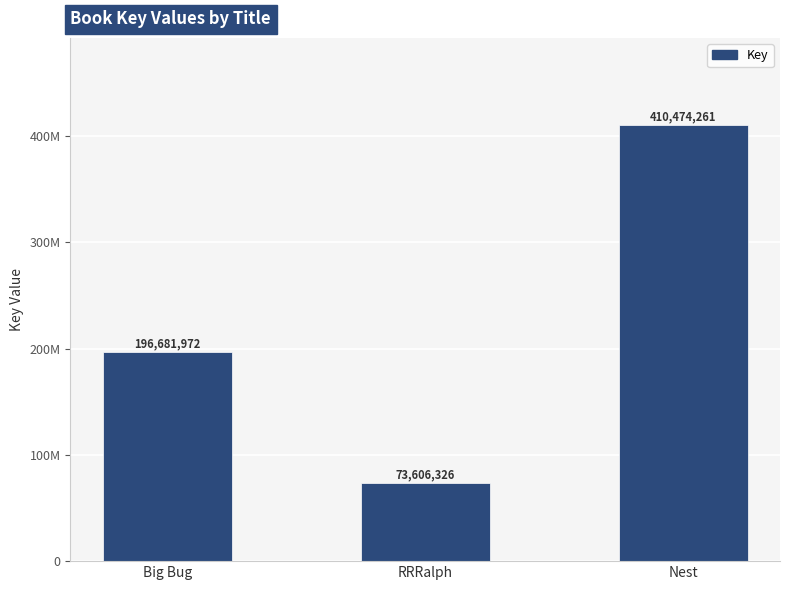

What is the label of the 3rd bar from the right?

Big Bug